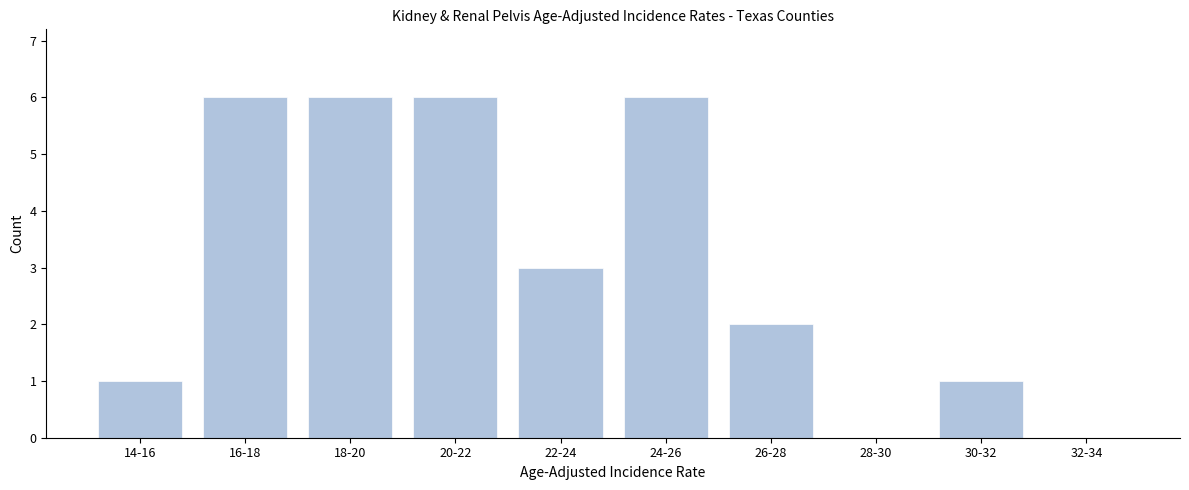

Reading left to right, list all the values displayed in this chart.

14-16=1	16-18=6	18-20=6	20-22=6	22-24=3	24-26=6	26-28=2	28-30=0	30-32=1	32-34=0